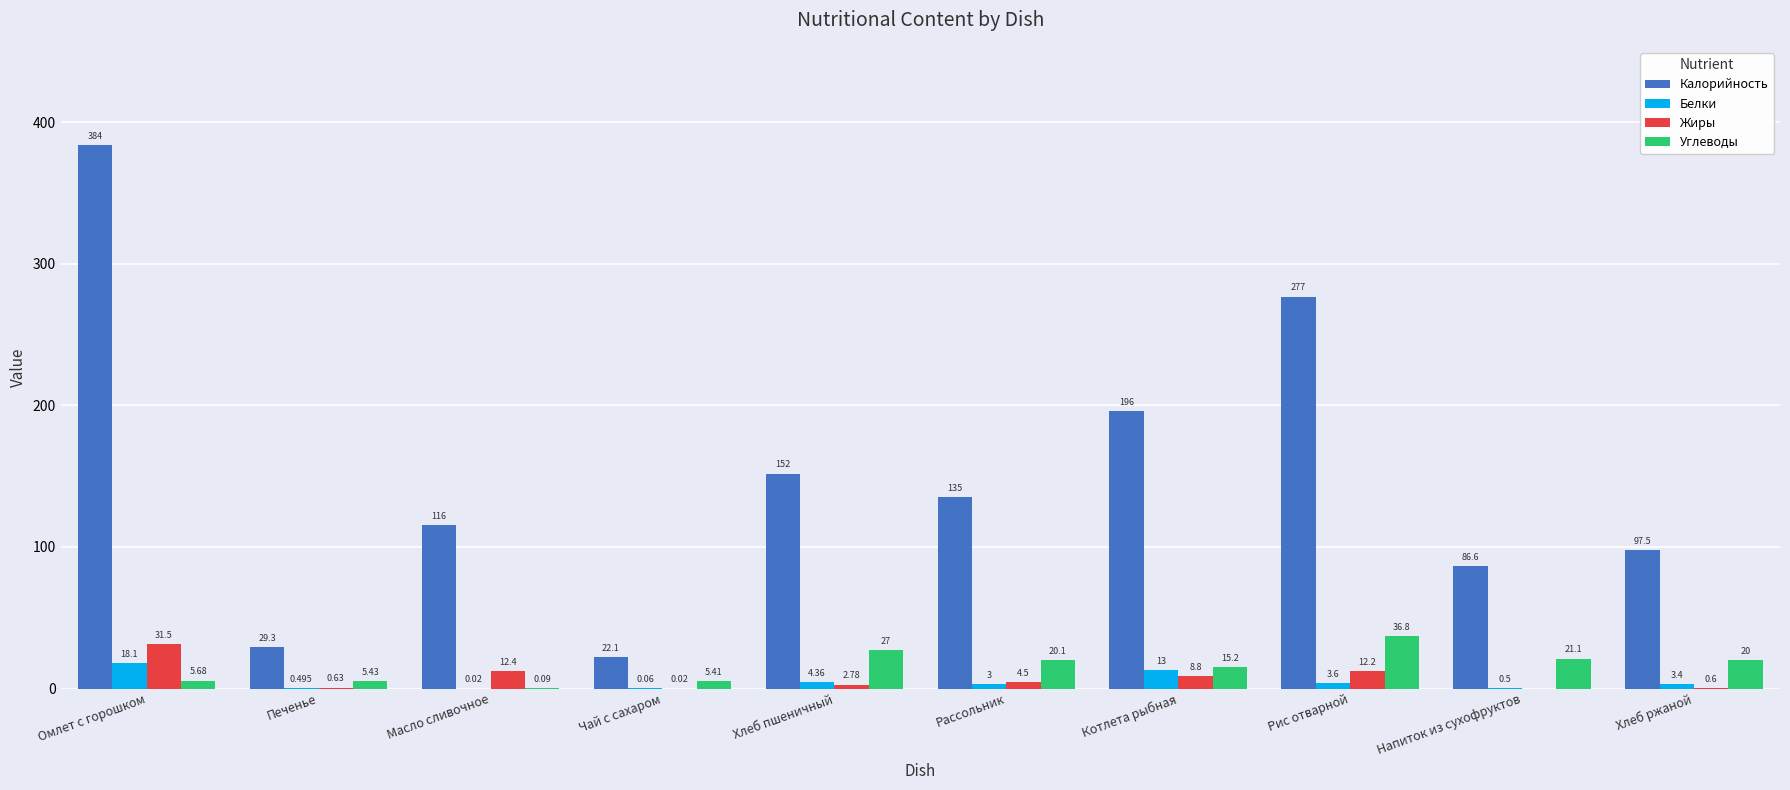

What are all the series names shown in the legend?

Калорийность, Белки, Жиры, Углеводы